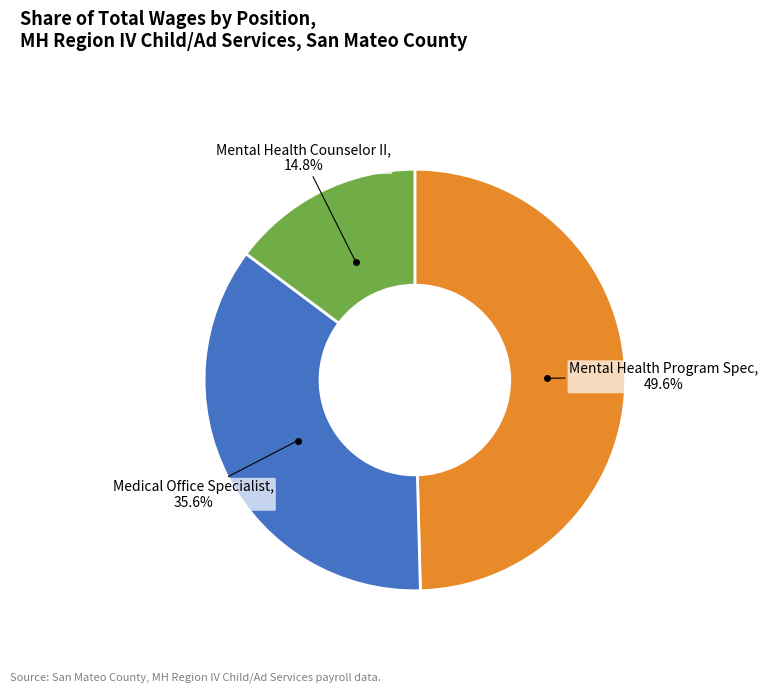

How many segments does this pie chart have?

3